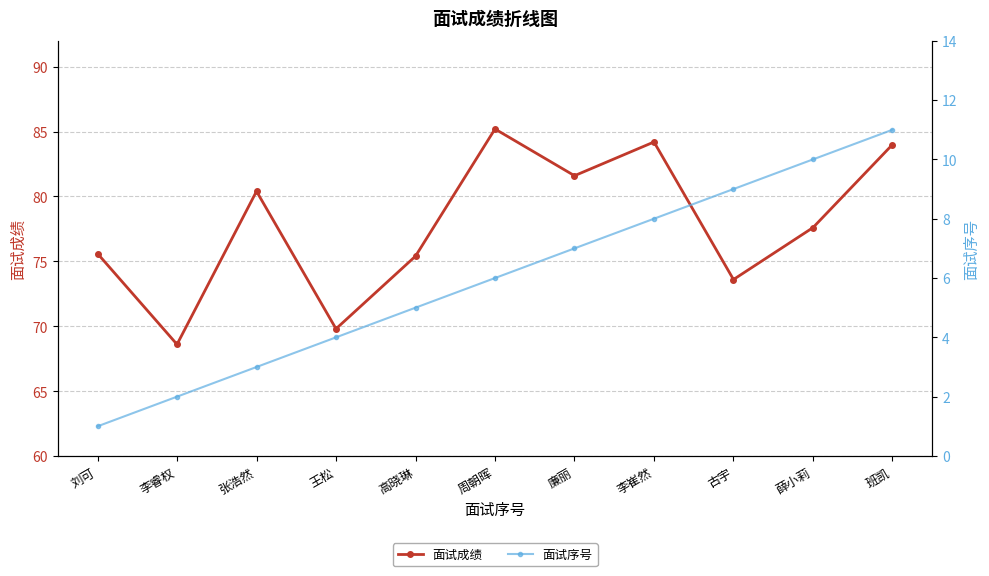

Which series has the largest total across all categories?

面试成绩